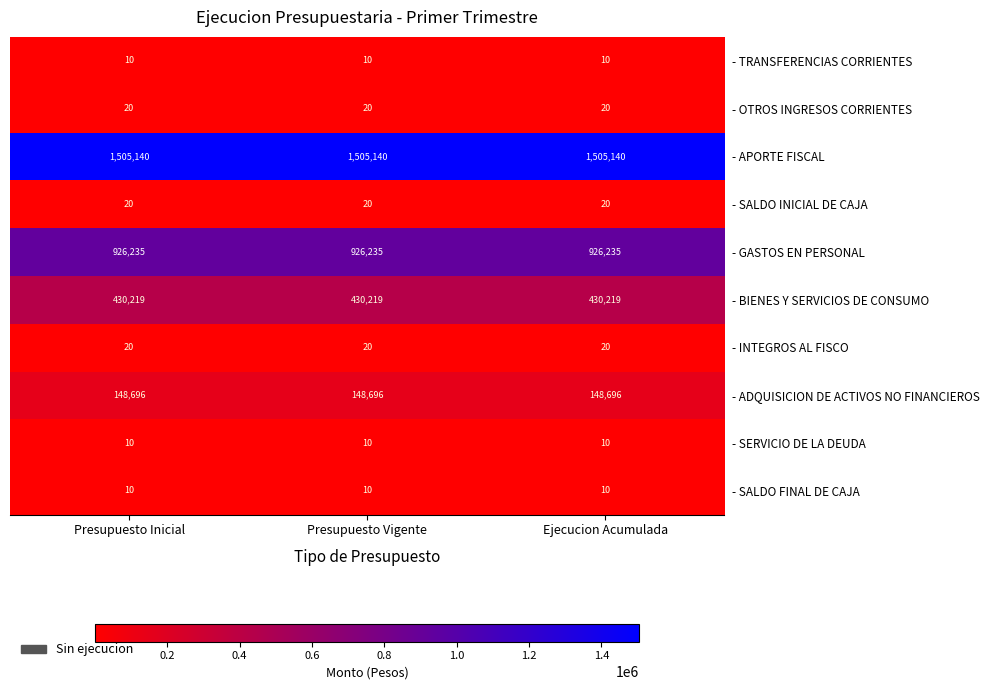

The value of - SALDO FINAL DE CAJA at Ejecucion Acumulada is 17. True or false?

False